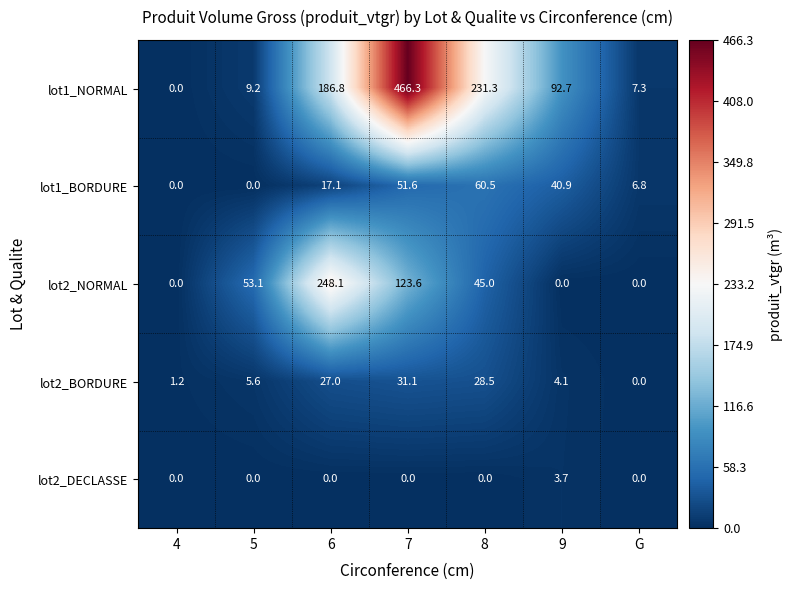

How many categories are shown in the chart?

7